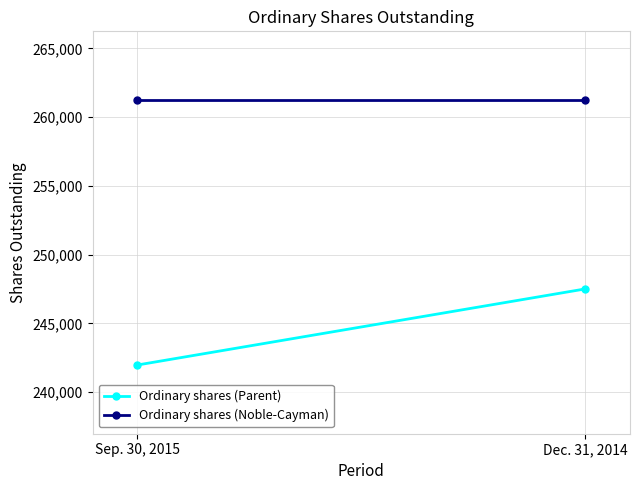

The Ordinary shares (Parent) series shows 162543 at Dec. 31, 2014. True or false?

False